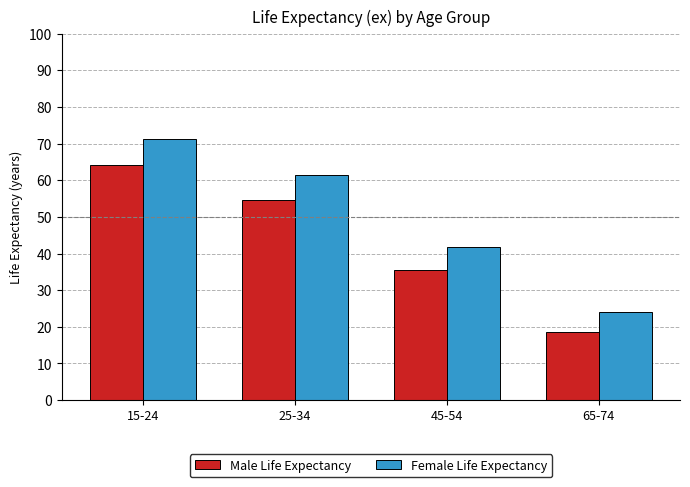

Rank the series by their average value, from lowest to highest.

Male Life Expectancy, Female Life Expectancy